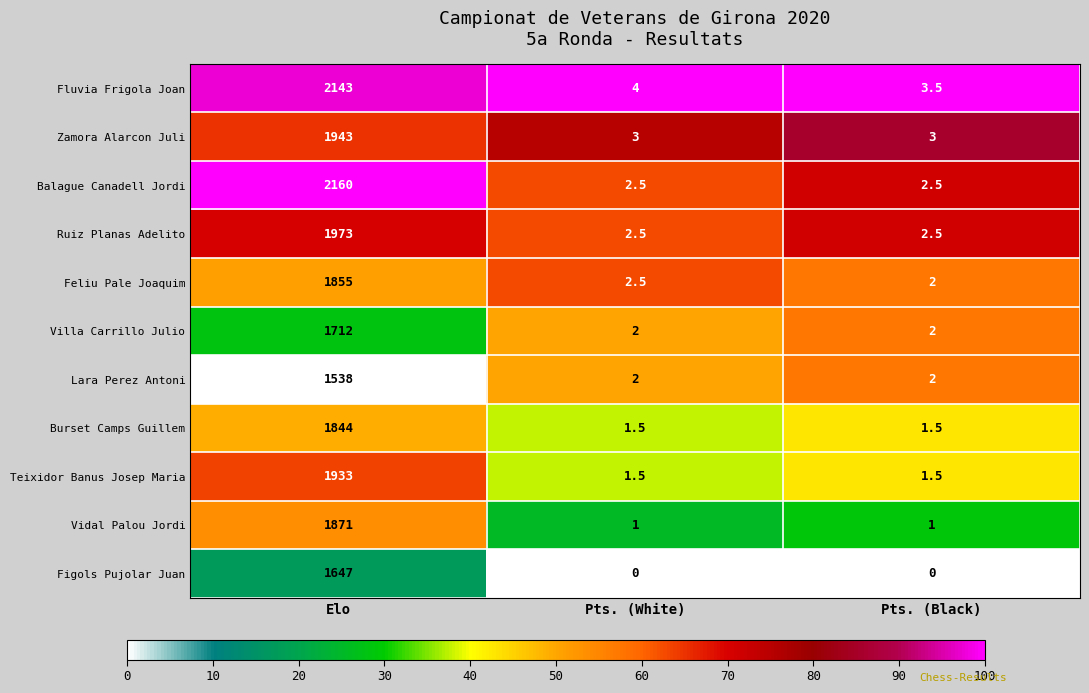

Rank the series at Elo from highest to lowest value.

Balague Canadell Jordi, Fluvia Frigola Joan, Ruiz Planas Adelito, Zamora Alarcon Juli, Teixidor Banus Josep Maria, Vidal Palou Jordi, Feliu Pale Joaquim, Burset Camps Guillem, Villa Carrillo Julio, Figols Pujolar Juan, Lara Perez Antoni